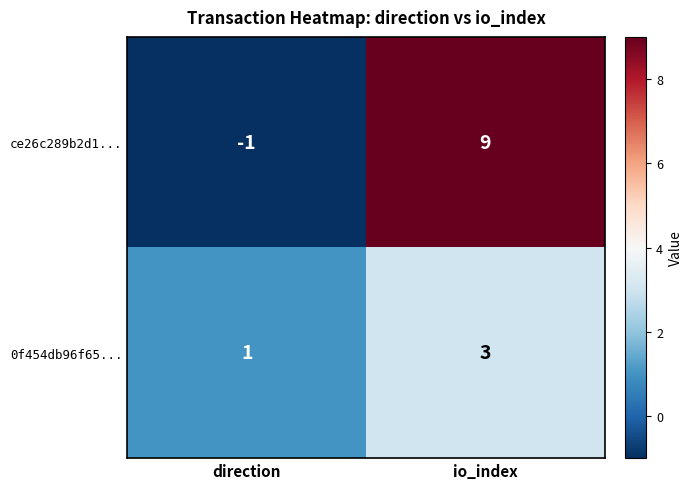

How many distinct data groups are displayed?

2